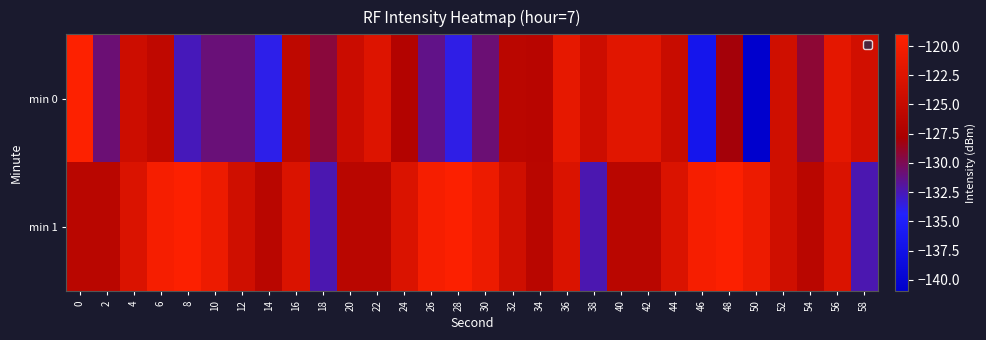

Rank the series by their average value, from lowest to highest.

min 0, min 1